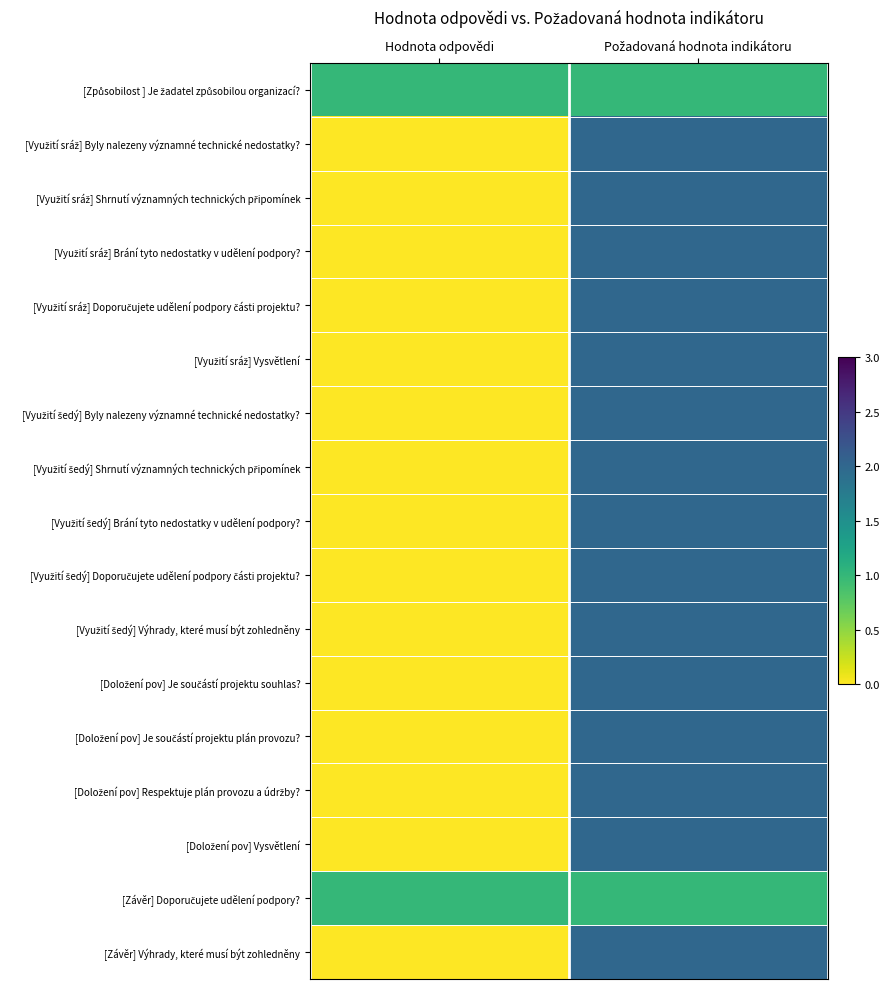

Which has a higher value, Hodnota odpovědi or Požadovaná hodnota indikátoru?

Hodnota odpovědi